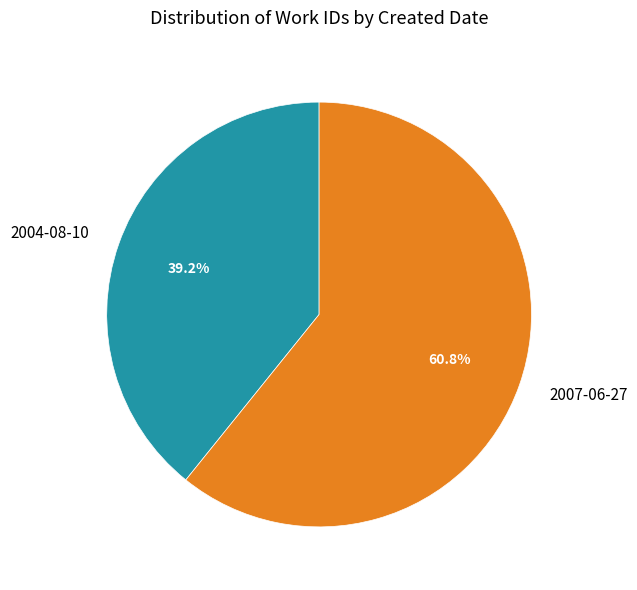

What is the largest slice in the pie chart?

2007-06-27